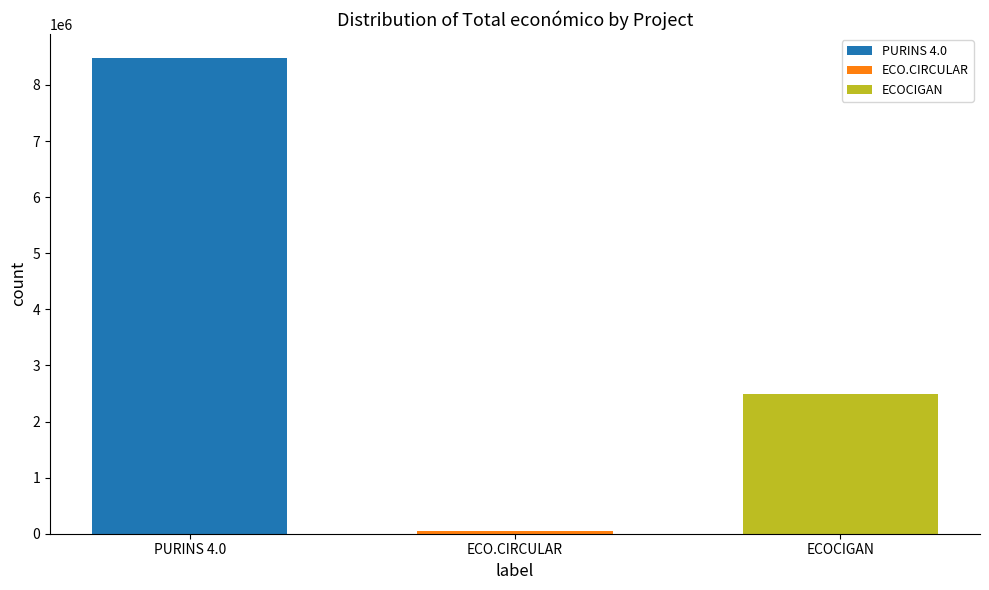

At which label is the value closest to 4263922?

ECOCIGAN